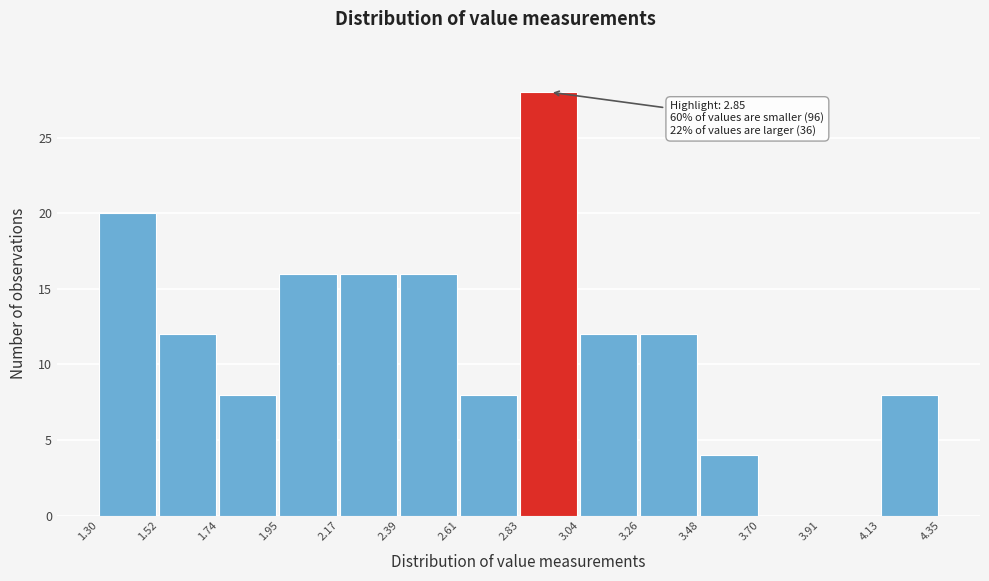

Which range on the x-axis has the tallest bar?

2.83 to 3.04